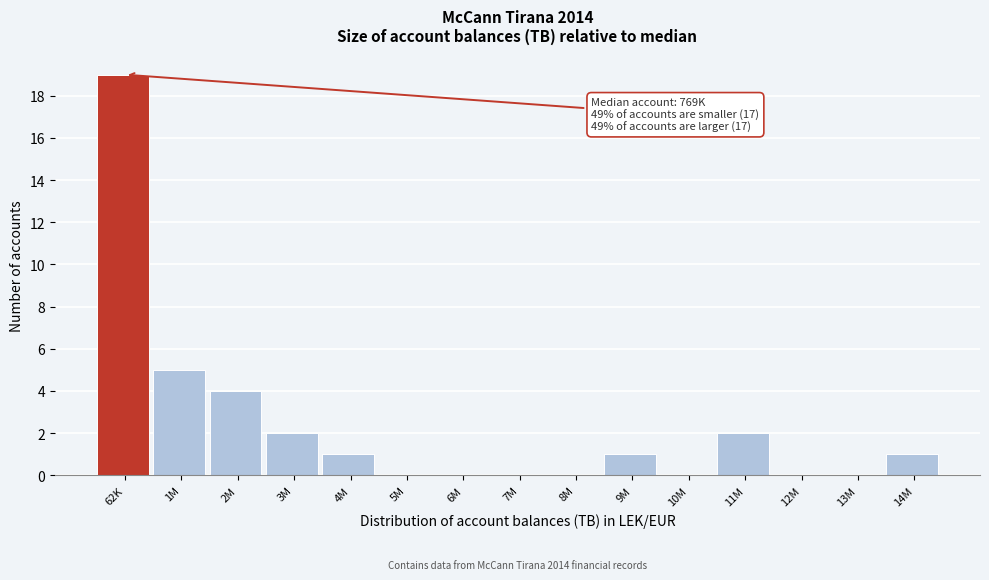

Reading left to right, transcribe all the data shown in this chart.

62K=19	1M=5	2M=4	3M=2	4M=1	5M=0	6M=0	7M=0	8M=0	9M=1	10M=0	11M=2	12M=0	13M=0	14M=1